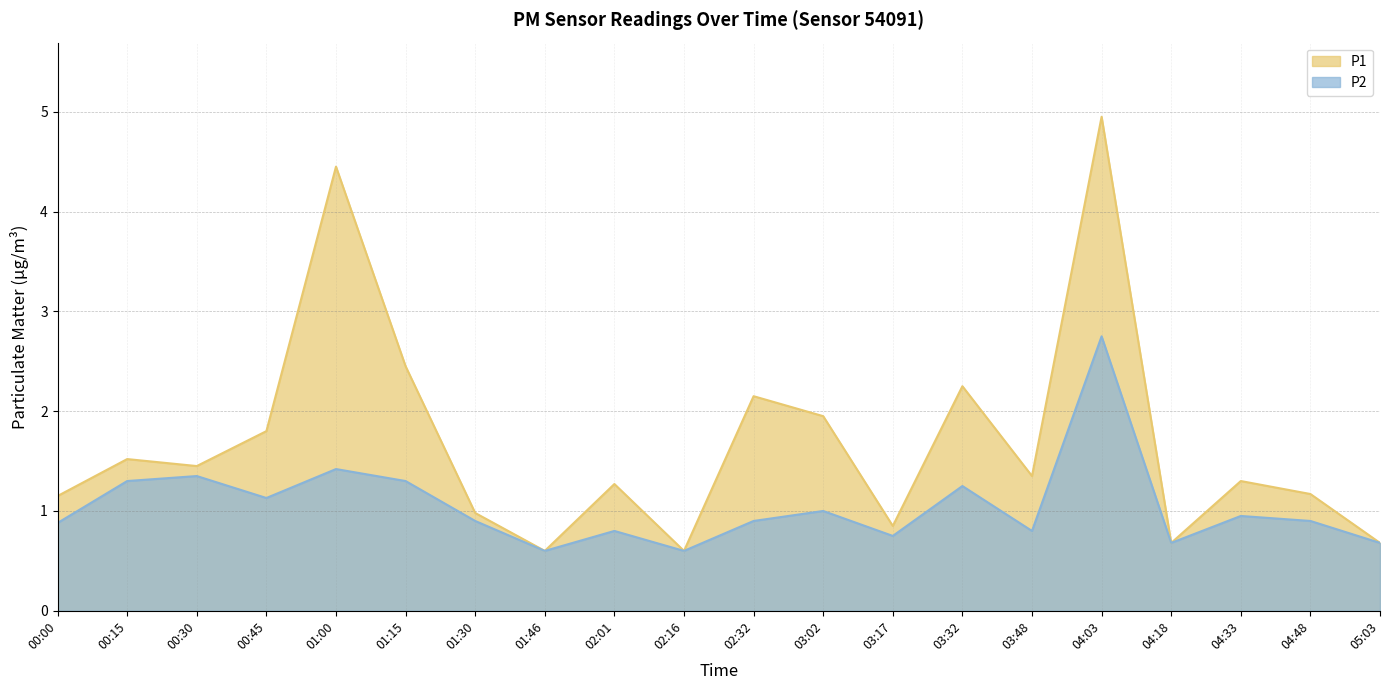

At which label is P1 closest to 2?

03:02